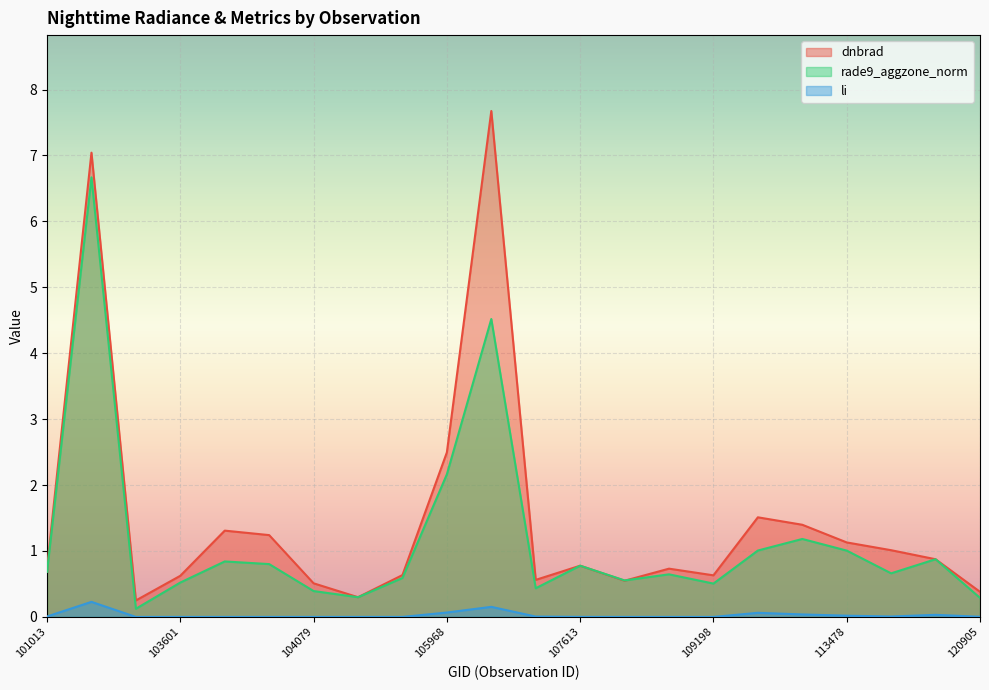

True or false: dnbrad has a value of 7.7 at 106518.

True